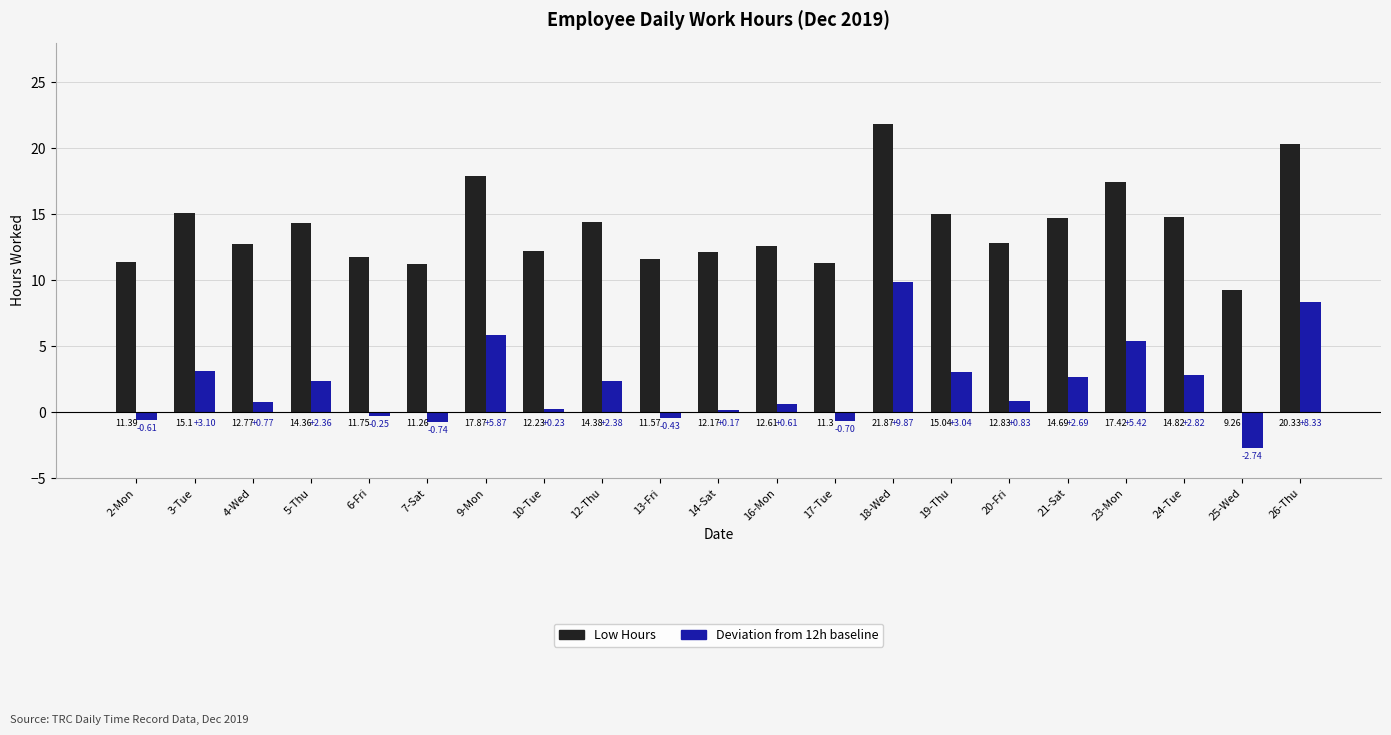

Rank the series by their maximum value, from highest to lowest.

Low Hours, Deviation from 12h baseline